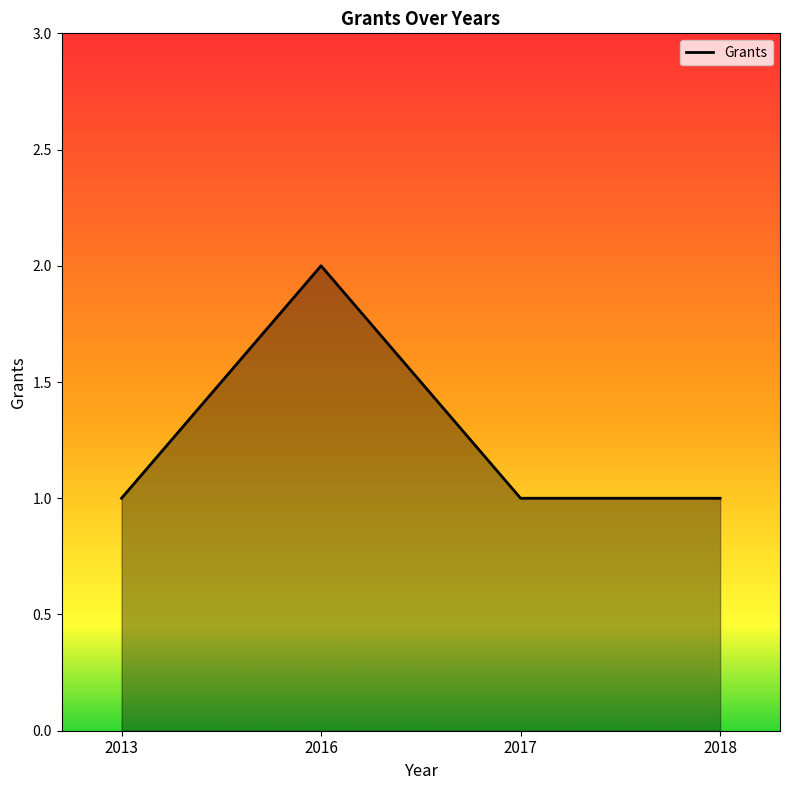

At which category does the chart reach its peak across all series?

2016